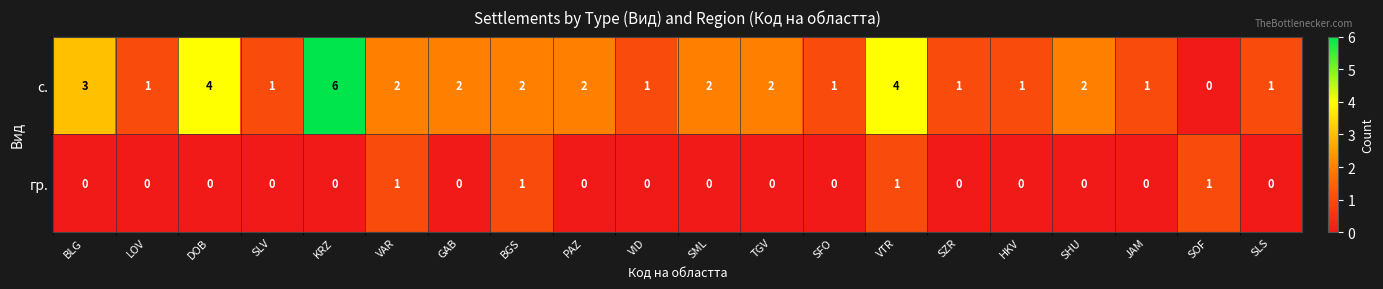

Which category has the highest value across all series?

KRZ